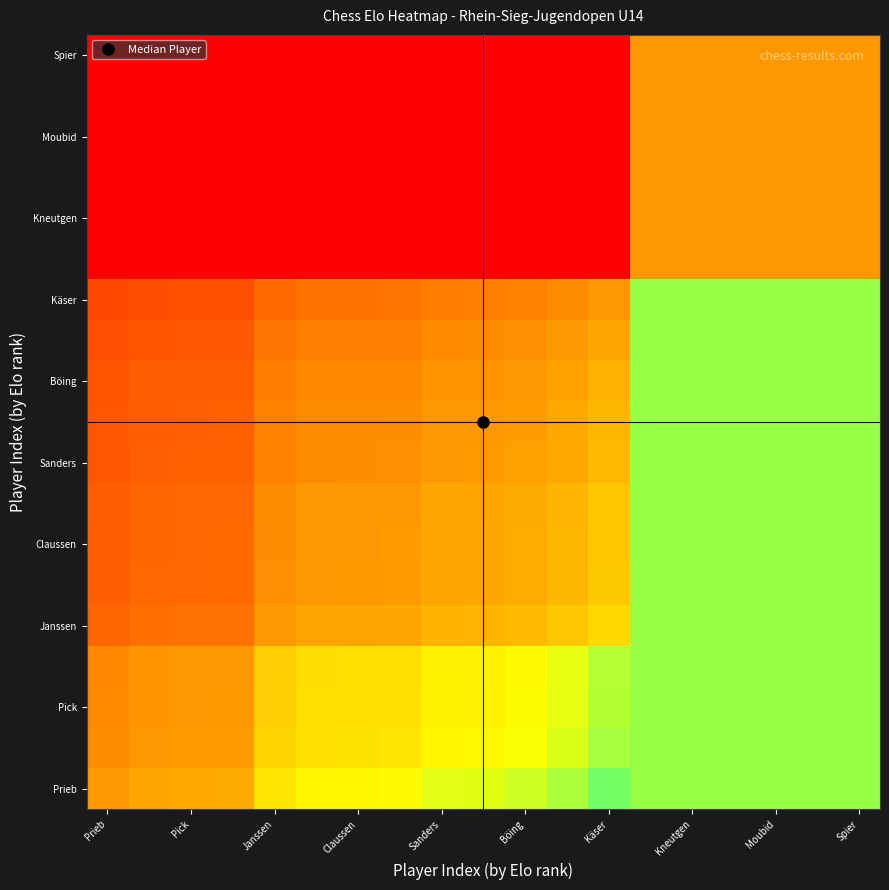

Which label corresponds to the largest value in the chart?

Käser